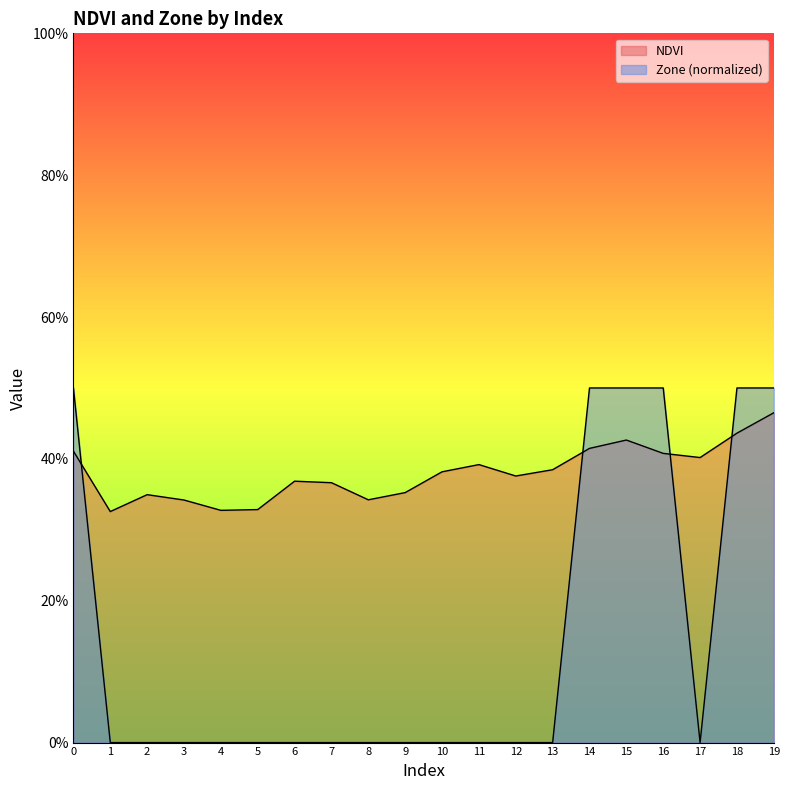

Which series has the largest total across all categories?

NDVI